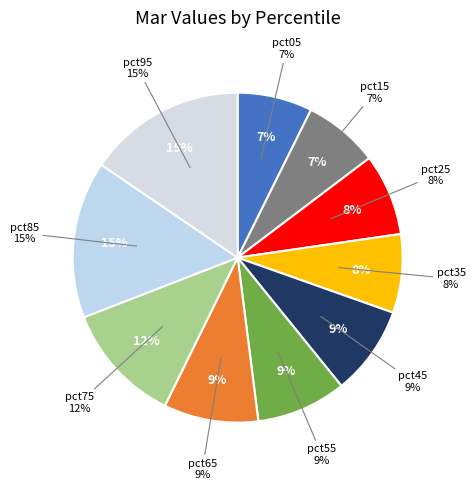

Does pct35 account for over 50% of the chart?

No